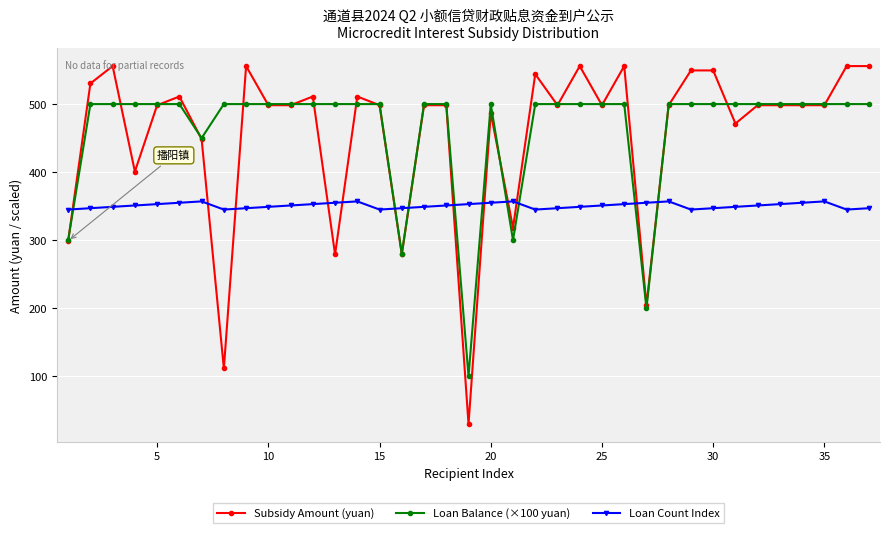

What is the maximum value shown in the chart?

555.8